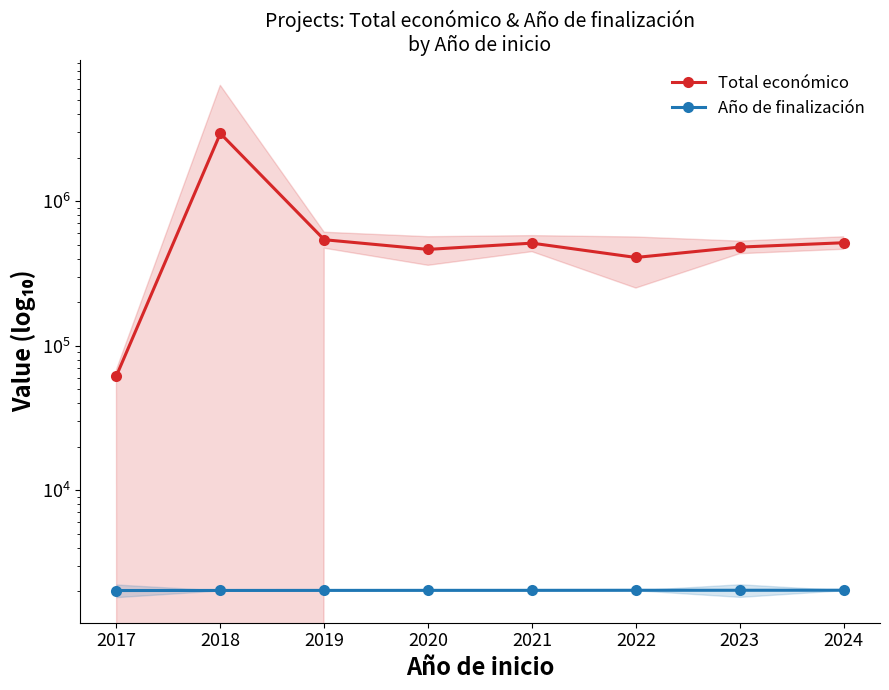

Between 2020 and 2022, which series saw the biggest shift?

Total económico